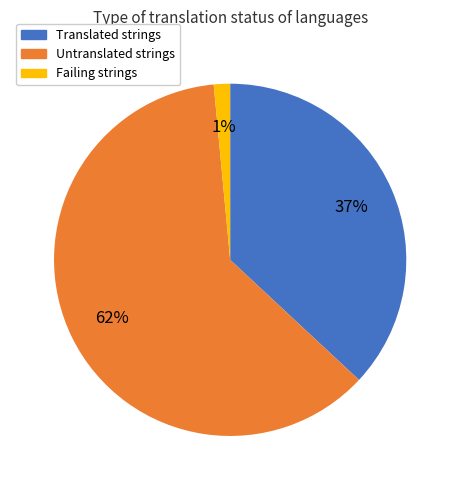

Which slice is the largest?

Untranslated strings